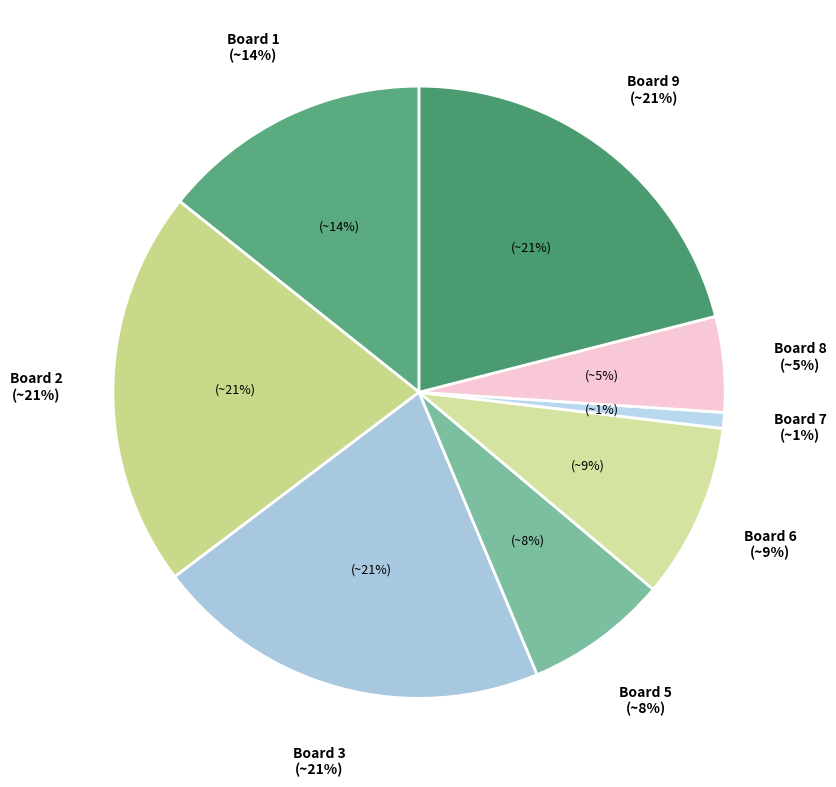

To the nearest percent, what is the average slice percentage?

11%